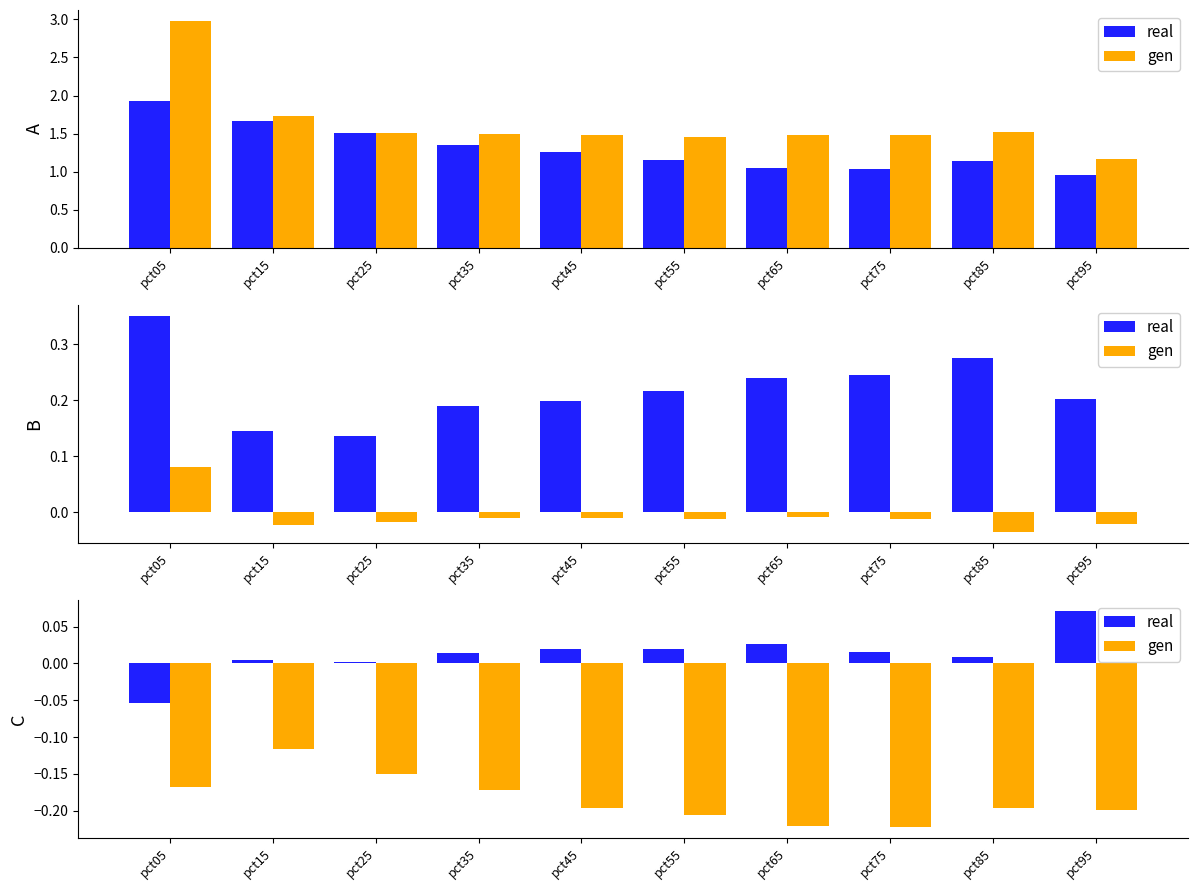

Which category has the lowest value across all series?

pct75